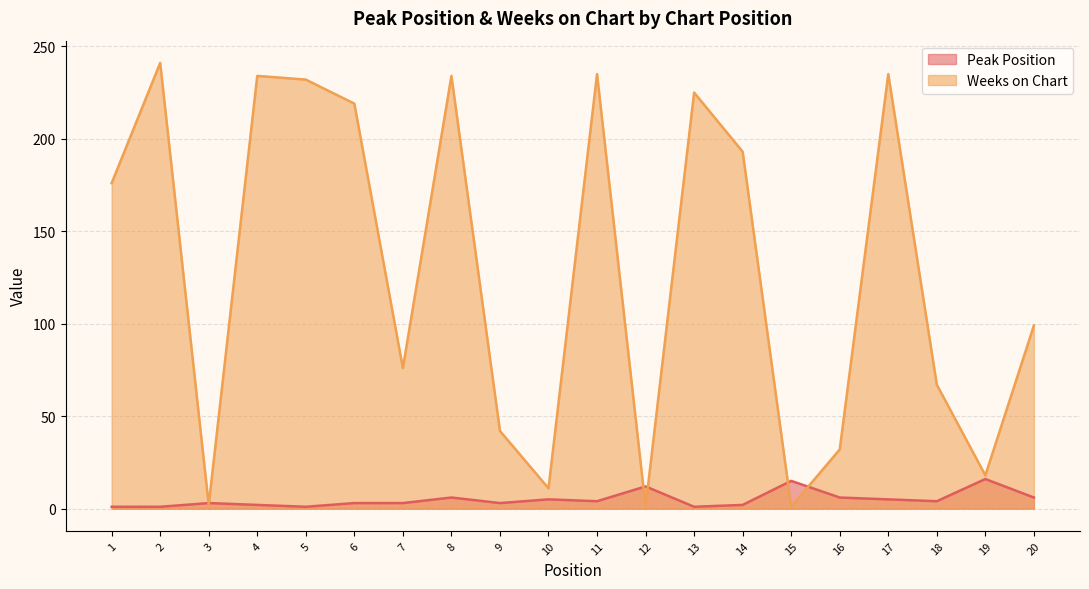

Reading left to right, transcribe all the data shown in this chart.

Peak Position: 1	1	3	2	1	3	3	6	3	5	4	12	1	2	15	6	5	4	16	6
Weeks on Chart: 176	241	2	234	232	219	76	234	42	11	235	1	225	193	1	32	235	67	18	99